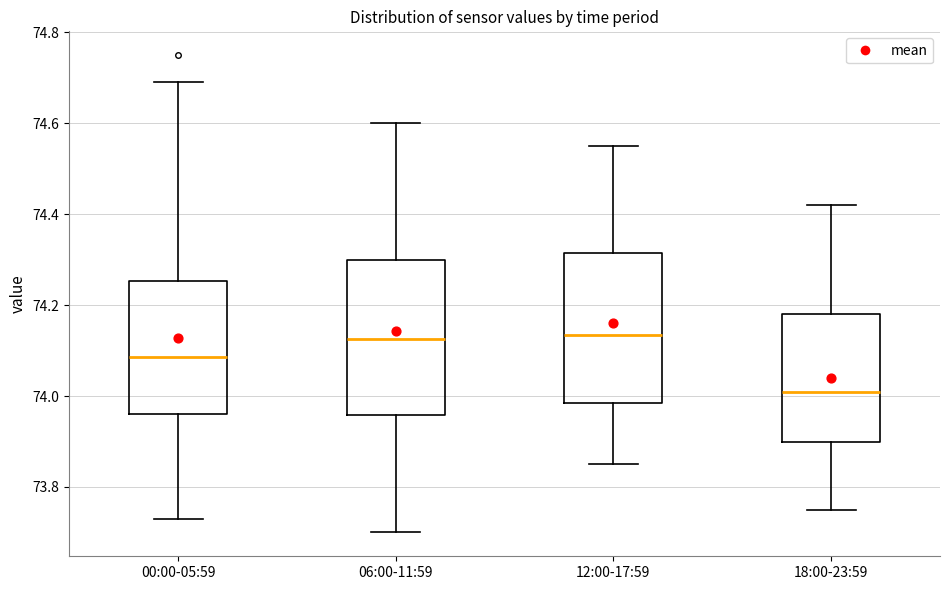

Where does the upper whisker of the box for 12:00-17:59 end on the y-axis? The values are not printed on the chart, so give them approximately, as read against the axis.

74.56